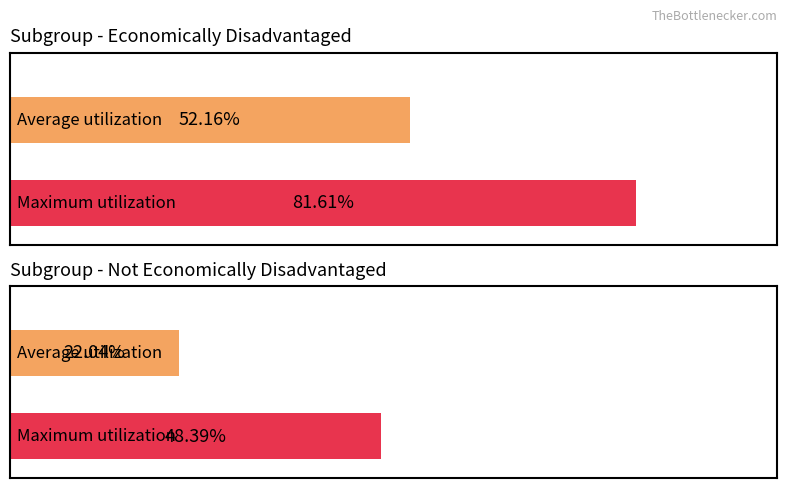

How many bars are there in each group?

2